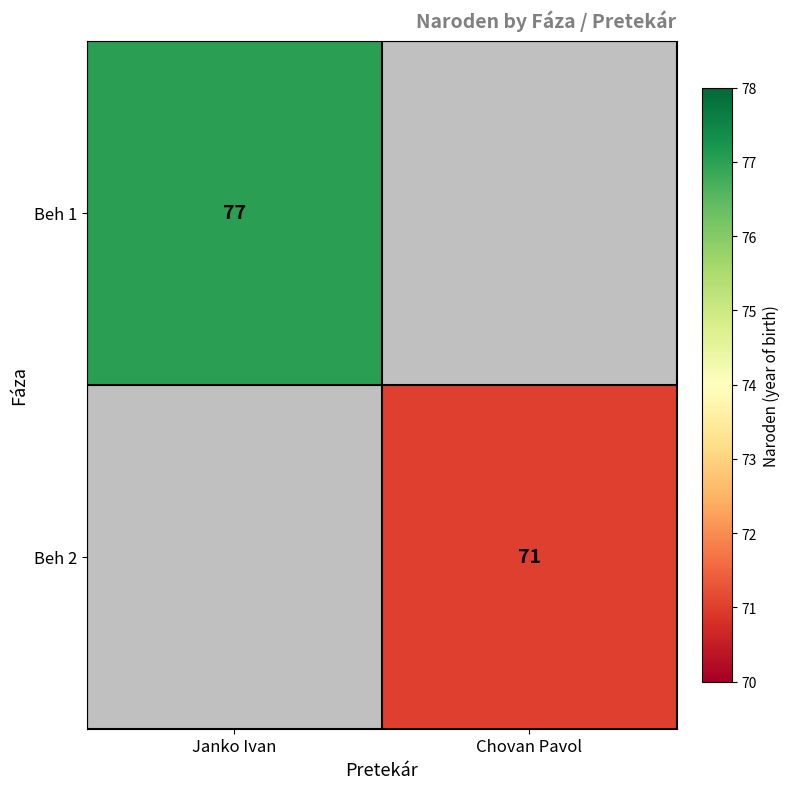

Is it true that Beh 2 equals 71 at Chovan Pavol?

True